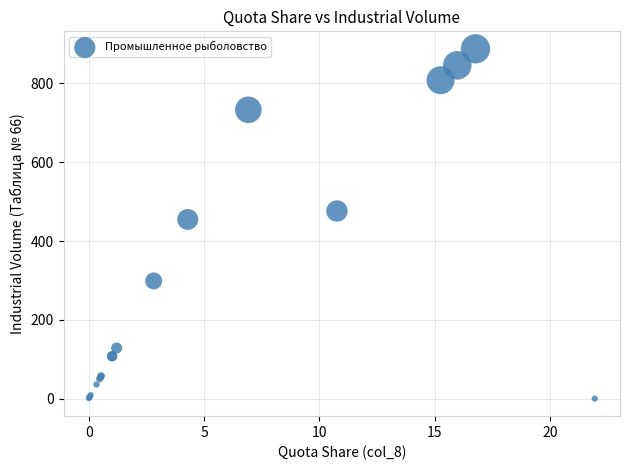

What Y value in the scatter plot is closest to 443?

454.7